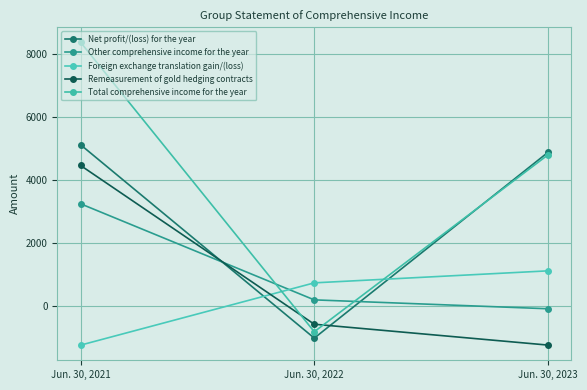

What is the value of the Foreign exchange translation gain/(loss) point at the 2nd from the left?

742